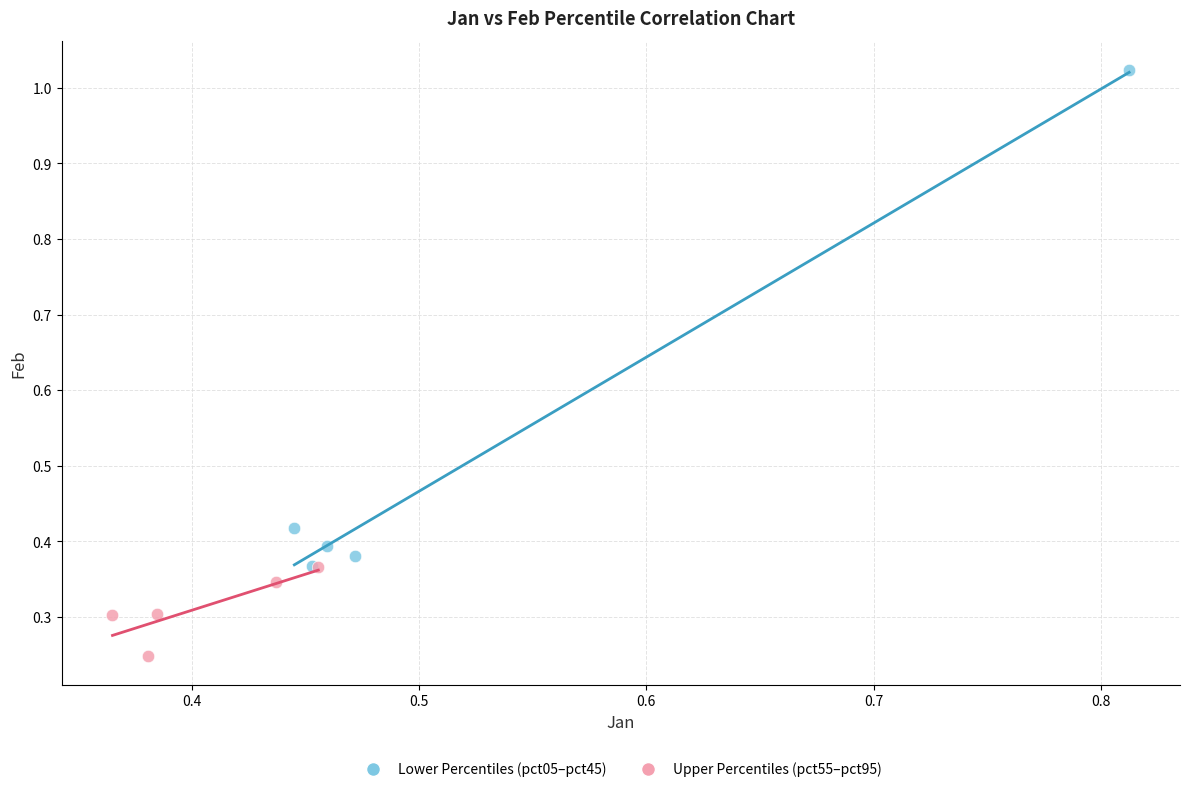

Which series reaches the maximum Y coordinate?

Lower Percentiles (pct05–pct45)